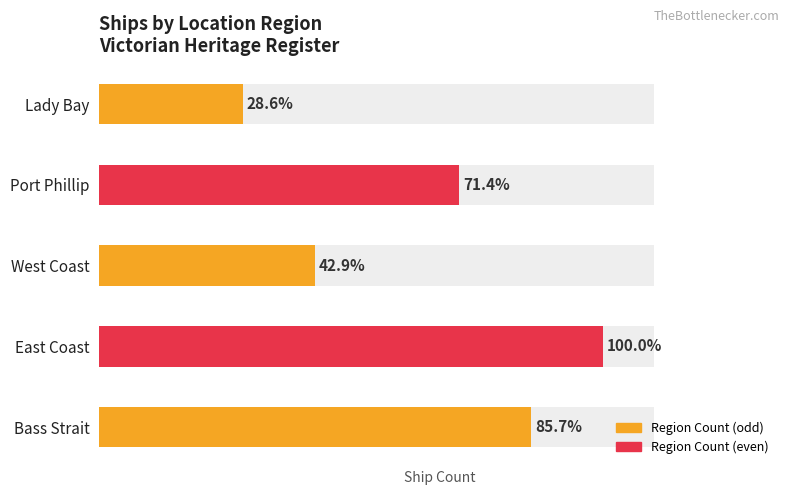

Reading left to right, what are all the values shown in this chart?

0=6	1=7	2=3	3=5	4=2